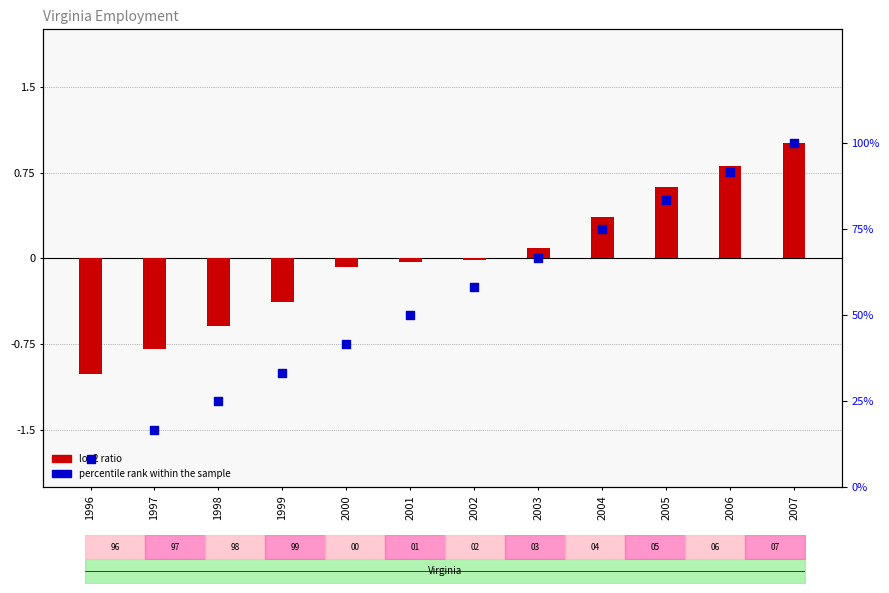

What is the total value across all series at 2005?

84.0